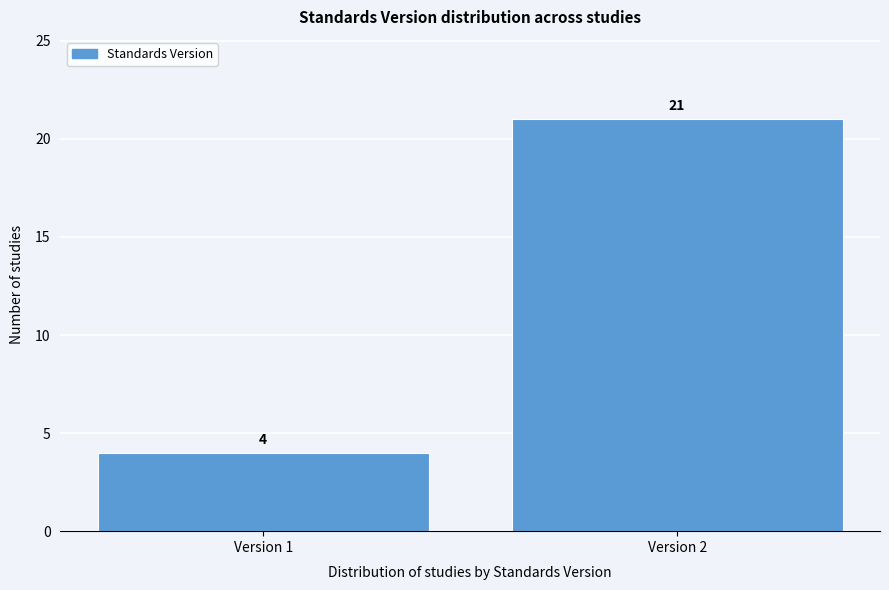

Reading left to right, transcribe all the data shown in this chart.

4	21